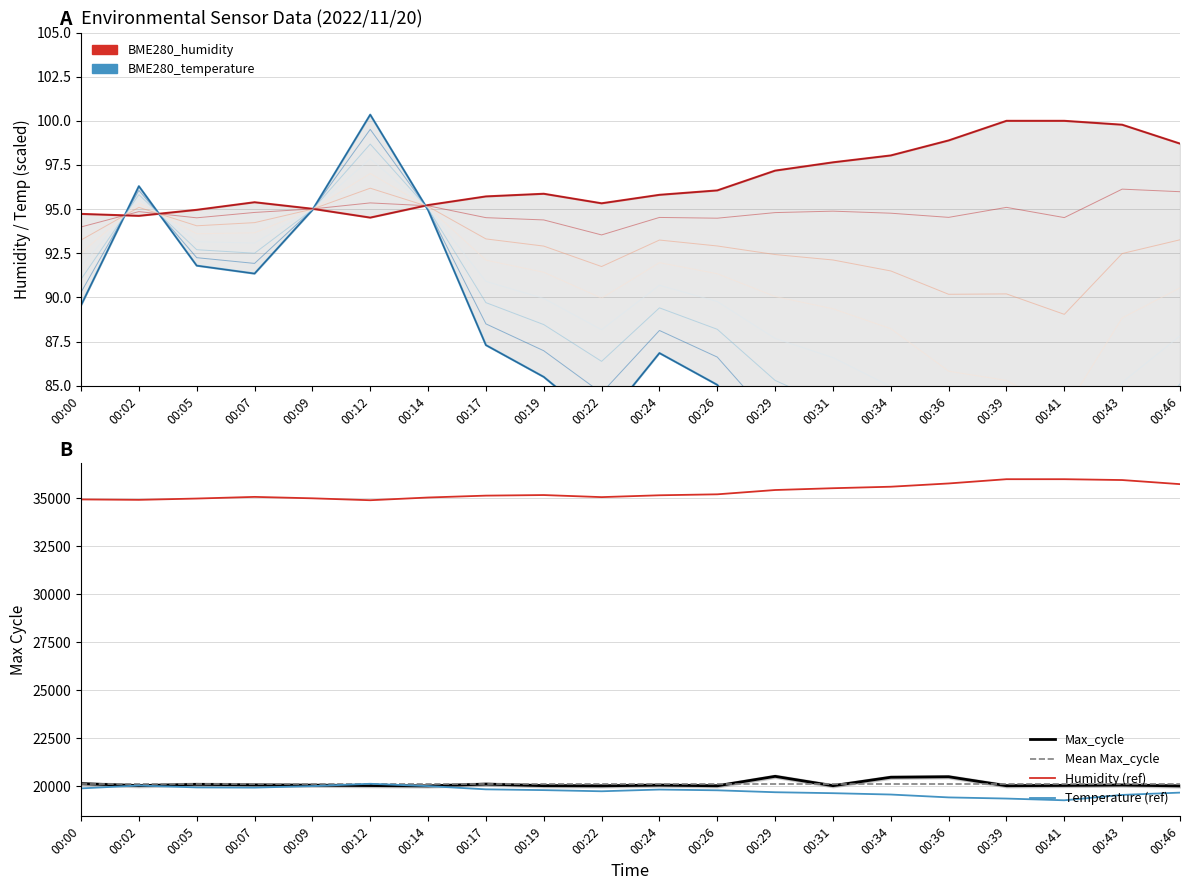

At which category is the sum across all series the highest?

00:29